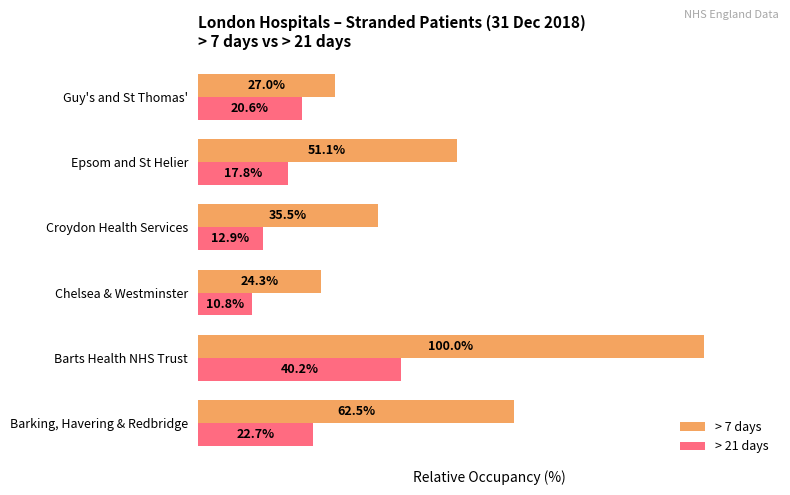

At which label is > 21 days closest to 25?

Barking, Havering & Redbridge